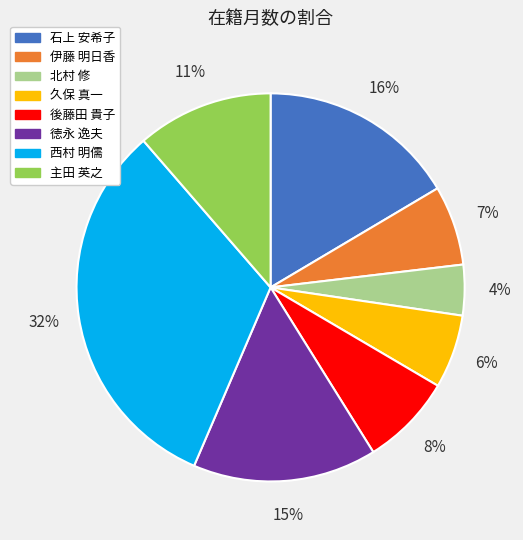

Which category has the biggest portion of the pie?

西村 明儒